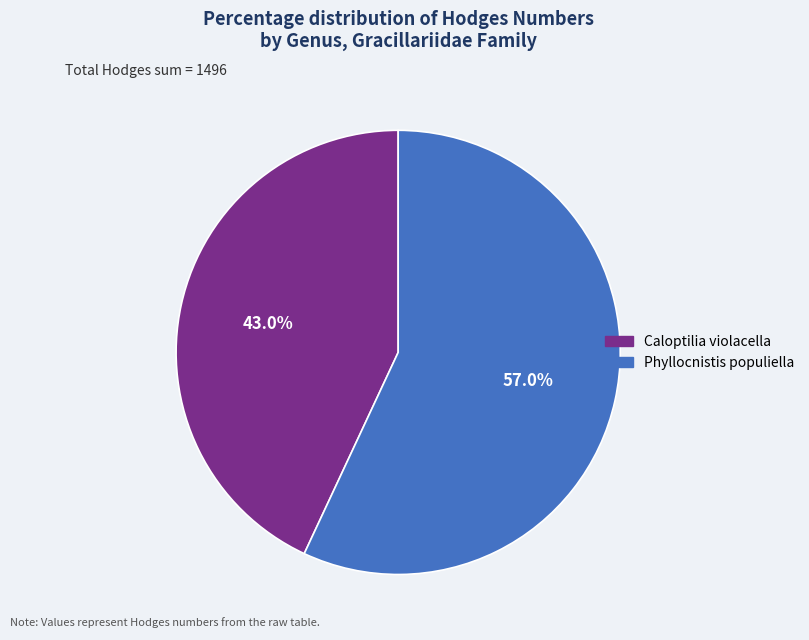

Do Caloptilia violacella and Phyllocnistis populiella together represent more than half of the pie?

Yes